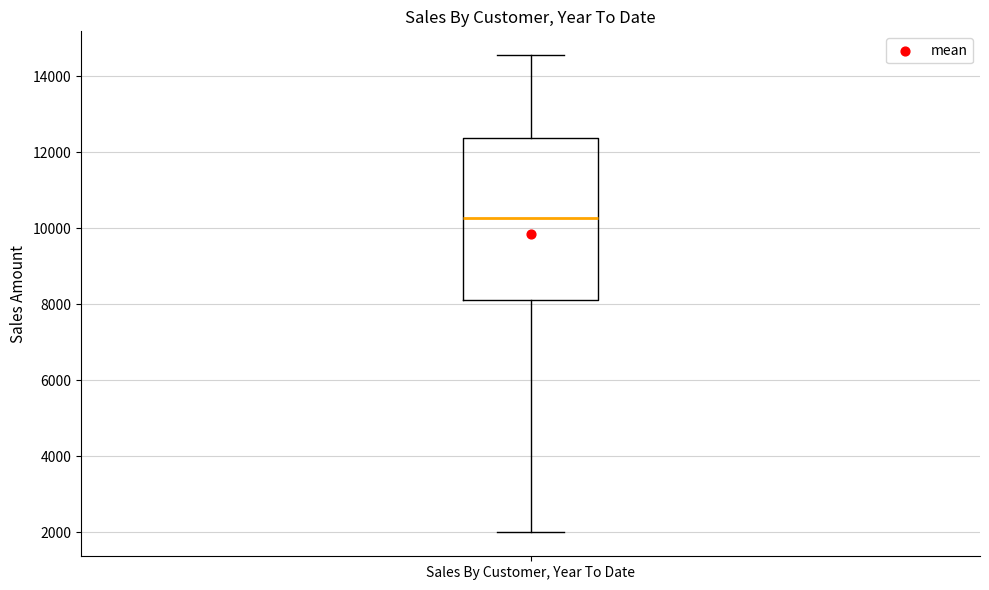

Read this box plot against the y-axis: the position of the median line, the range covered by the box, and the ends of both whiskers. The values are not printed on the chart, so give them approximately, as read against the axis.

median 10200, box 8200 to 12400, whiskers 2000 to 14600